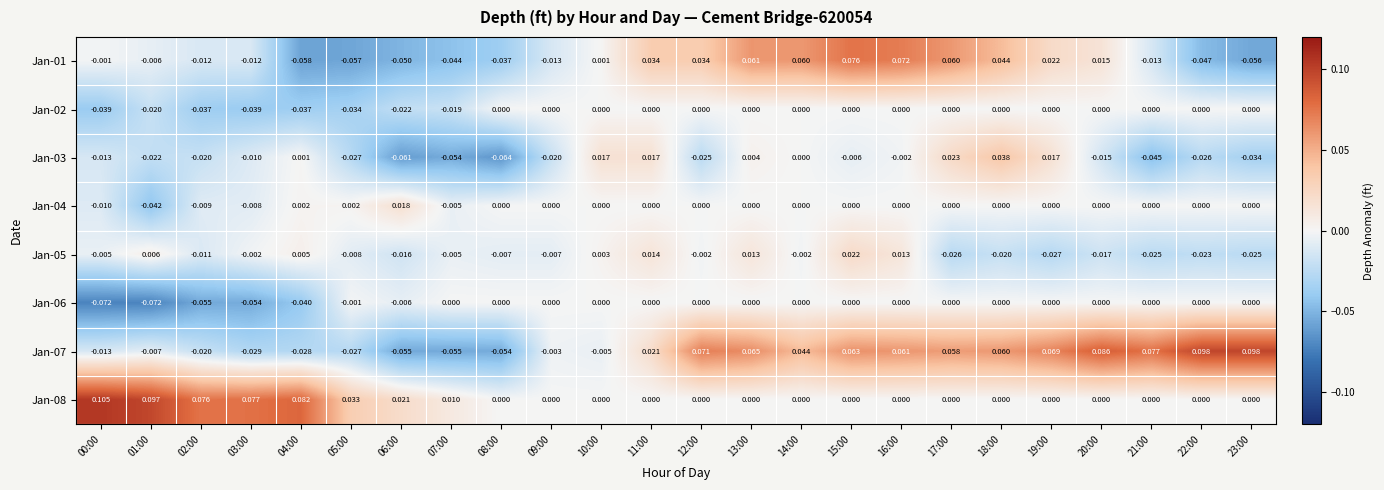

Is the value of Jan-01 at 23:00 greater than the value of Jan-08 at 09:00?

No